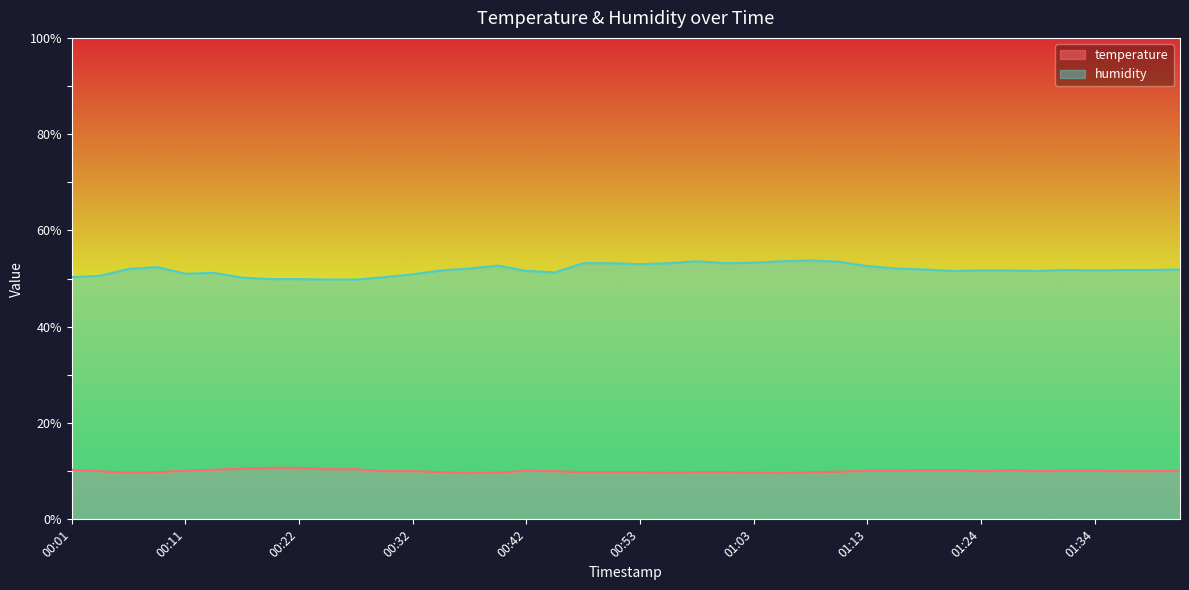

What is the value of the temperature point at the 14th from the left?

9.8